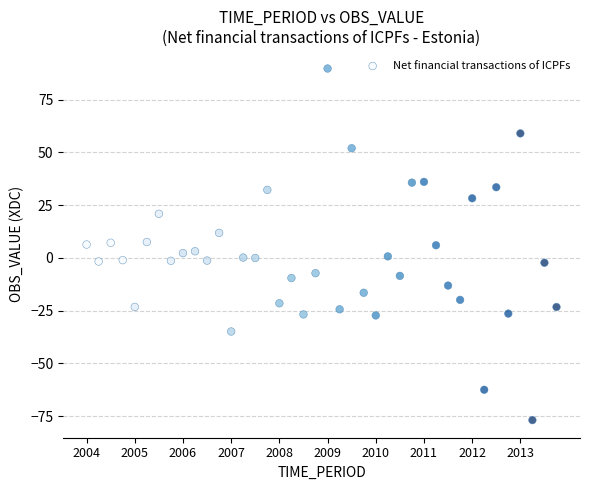

What is the range of Y values (max minus min)?

166.7